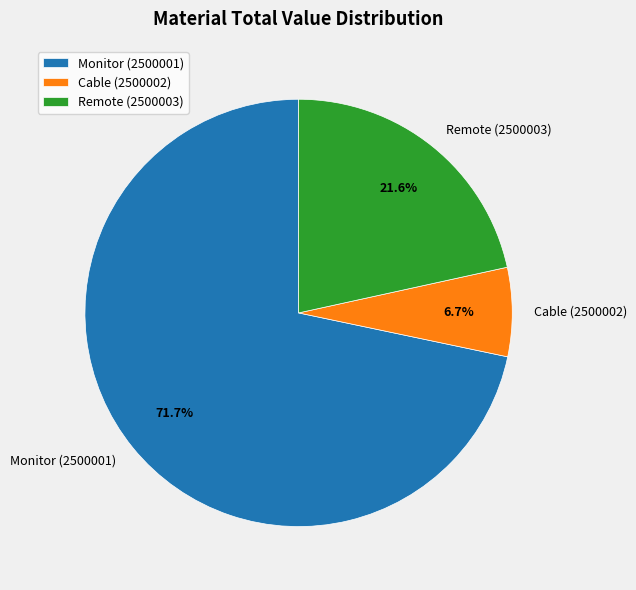

To the nearest percent, what percentage of the pie is Remote (2500003)?

22%